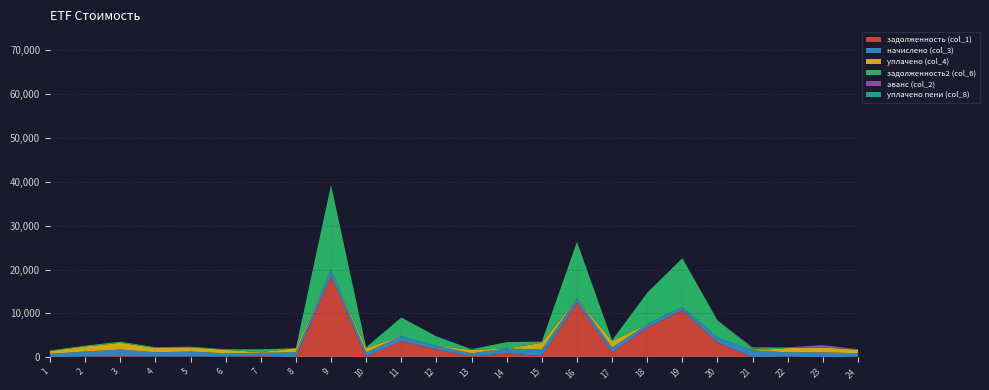

Reading left to right, extract all data points from this chart.

задолженность (col_1): 1=0.0	2=189.2	3=253.9	4=163.8	5=186.6	6=130.4	7=259.7	8=0.0	9=18491.5	10=163.8	11=3699.6	12=1790.6	13=130.9	14=882.9	15=254.9	16=12430.1	17=1110.6	18=6766.8	19=10712.6	20=3358.0	21=0.0	22=161.7	23=0.0	24=130.9
начислено (col_3): 1=775.9	2=1135.3	3=1523.2	4=982.6	5=1119.4	6=782.3	7=779.1	8=1132.1	9=1526.4	10=982.6	11=1113.0	12=795.0	13=785.5	14=1125.7	15=1529.6	16=973.1	17=1109.8	18=785.5	19=782.3	20=1132.1	21=1539.1	22=969.9	23=1119.4	24=785.5
уплачено (col_4): 1=646.6	2=1134.8	3=1523.2	4=982.6	5=932.9	6=782.3	7=129.8	8=943.4	9=0.0	10=982.6	11=0.0	12=0.0	13=785.5	14=0.0	15=1529.6	16=0.0	17=1472.1	18=0.0	19=0.0	20=0.0	21=0.0	22=969.9	23=1119.4	24=785.5
задолженность2 (col_6): 1=129.3	2=189.2	3=253.9	4=163.8	5=186.6	6=130.4	7=649.2	8=0.0	9=19254.7	10=163.8	11=4256.1	12=2188.1	13=130.9	14=1445.8	15=254.9	16=12916.7	17=185.0	18=7159.5	19=11103.7	20=3924.1	21=475.7	22=161.7	23=0.0	24=130.9
аванс (col_2): 1=0.0	2=0.0	3=0.0	4=0.0	5=0.0	6=0.0	7=0.0	8=0.0	9=0.0	10=0.0	11=0.0	12=0.0	13=0.0	14=0.0	15=0.0	16=0.0	17=0.0	18=0.0	19=0.0	20=0.0	21=293.8	22=0.0	23=559.7	24=0.0
уплачено пени (col_8): 1=0.0	2=0.0	3=0.0	4=0.0	5=0.0	6=0.0	7=0.3	8=0.0	9=0.0	10=0.0	11=0.0	12=0.0	13=0.0	14=0.0	15=0.0	16=0.0	17=8.4	18=0.0	19=0.0	20=0.0	21=0.0	22=0.0	23=0.0	24=0.0